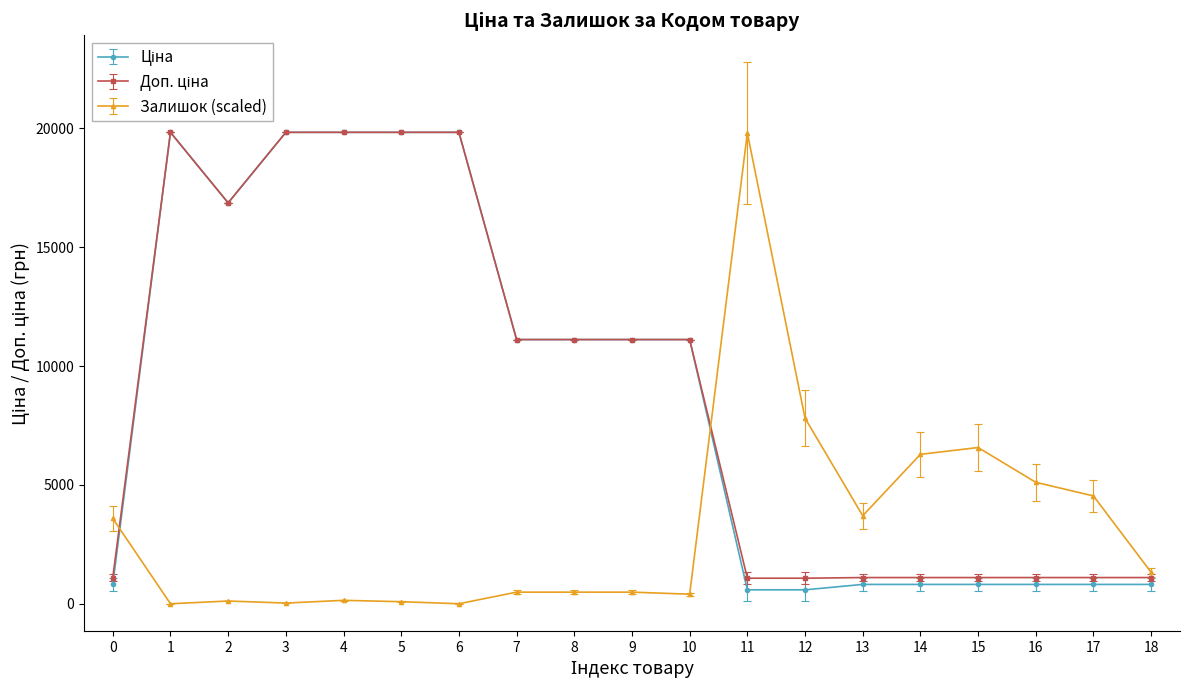

What is the maximum value shown in the chart?

19831.1